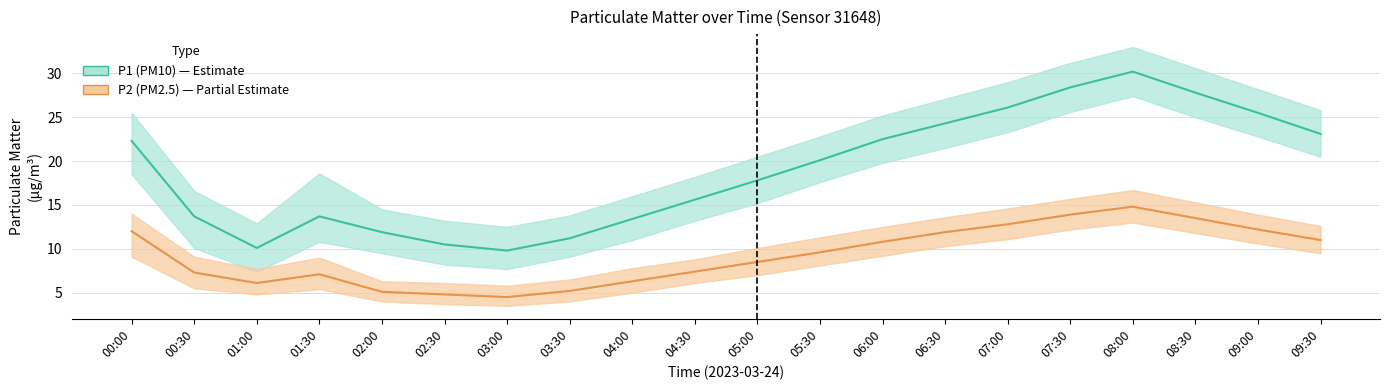

Reading left to right, list all the values displayed in this chart.

P1 (PM10): 22.3	13.7	10.1	13.7	11.9	10.5	9.8	11.2	13.4	15.6	17.8	20.1	22.5	24.3	26.1	28.4	30.2	27.8	25.5	23.1
P2 (PM2.5): 12.0	7.3	6.1	7.1	5.1	4.8	4.5	5.2	6.3	7.4	8.5	9.6	10.8	11.9	12.8	13.9	14.8	13.5	12.2	11.0